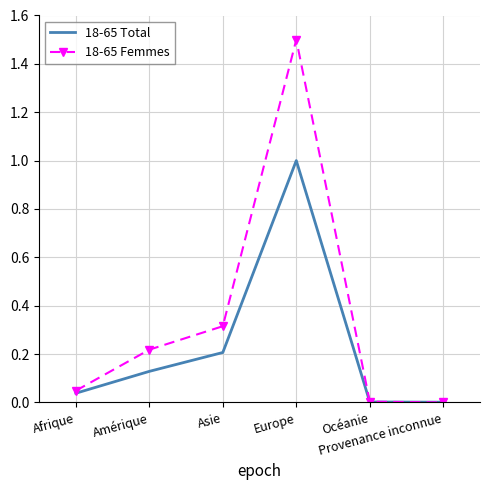

List the series in order of their peak value, lowest first.

18-65 Total, 18-65 Femmes